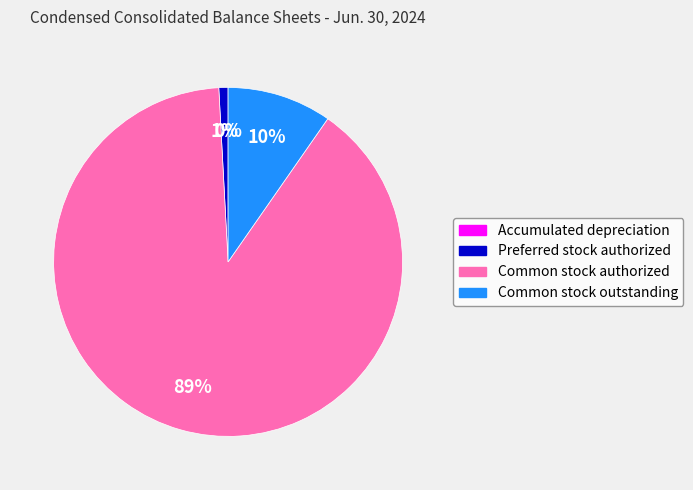

Which category has the biggest portion of the pie?

Common stock authorized